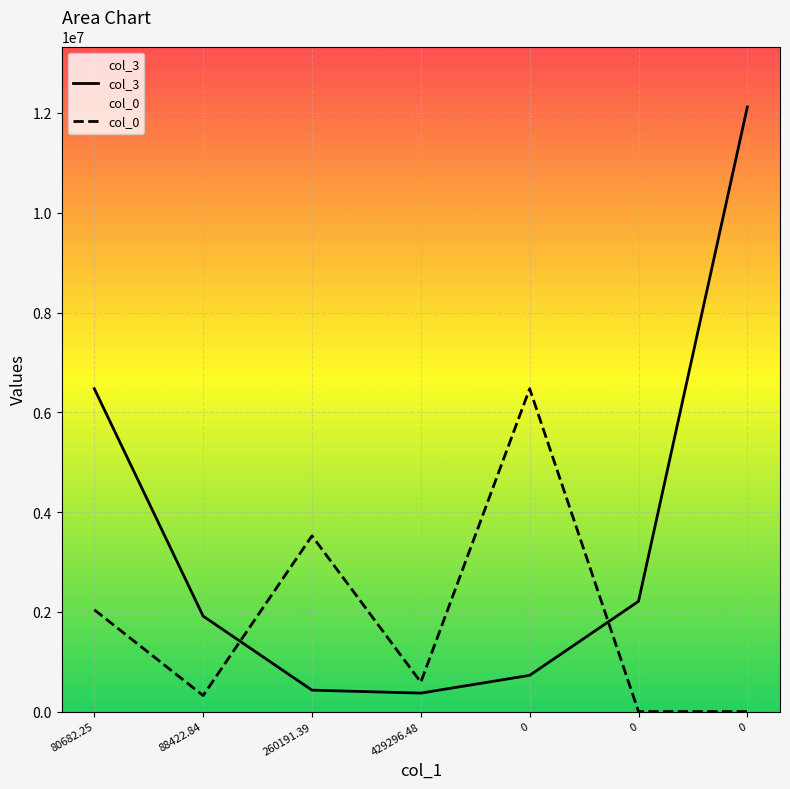

At which category does col_3 reach its first local valley?

429296.48